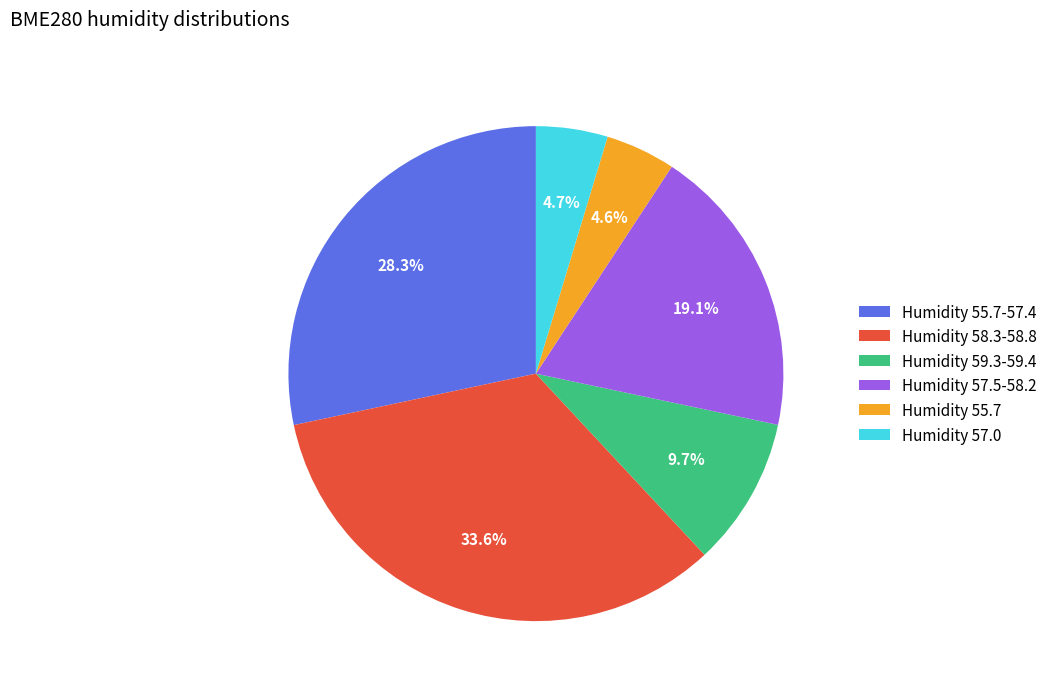

What is the ratio of the value at Humidity 59.3-59.4 to the value at Humidity 55.7?

2.1